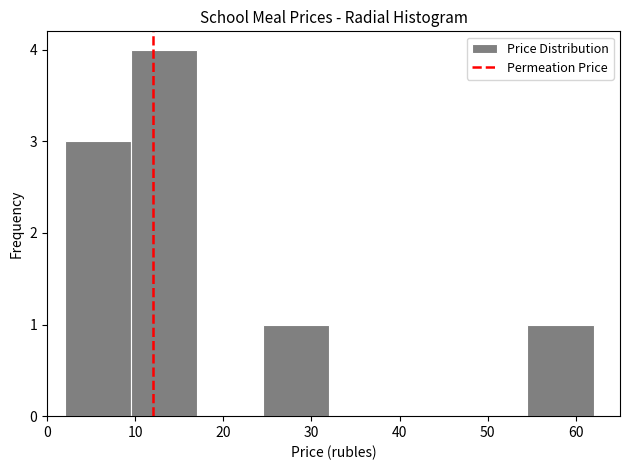

Which range on the x-axis has the tallest bar?

9.5 to 17.0